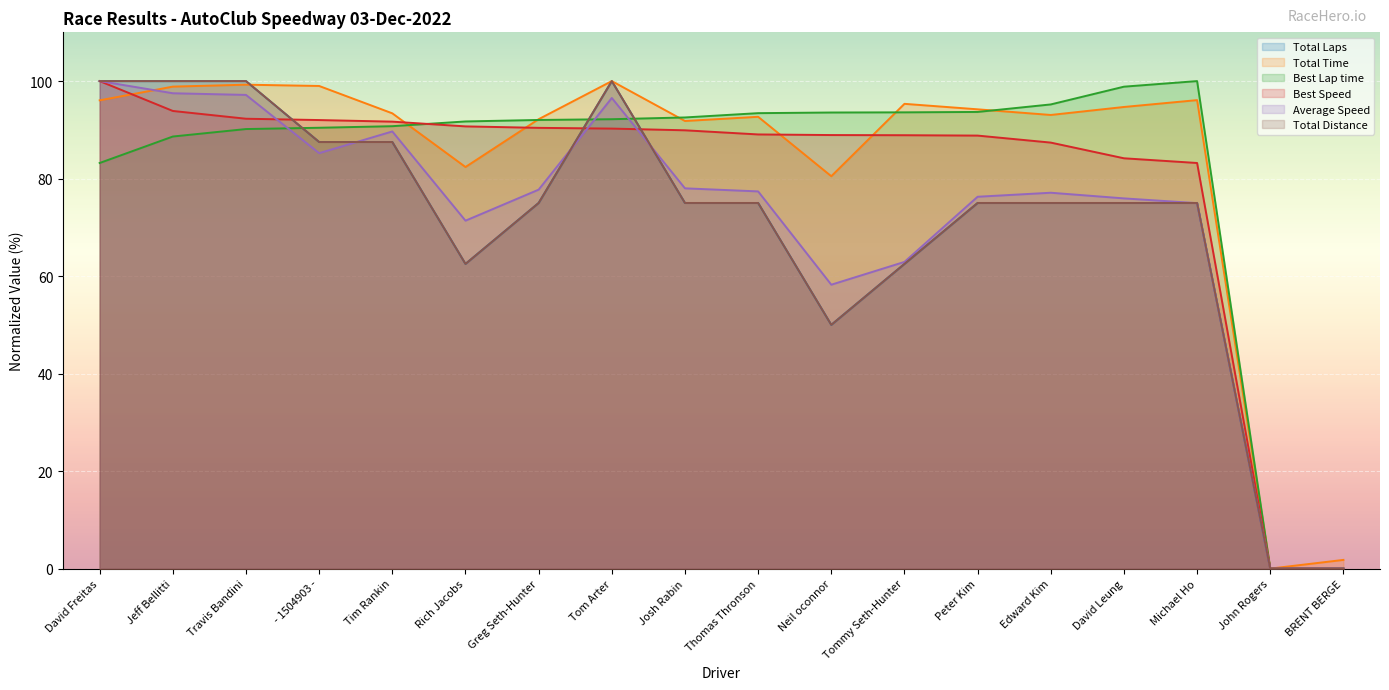

True or false: Total Distance and Best Speed cross at least once.

True